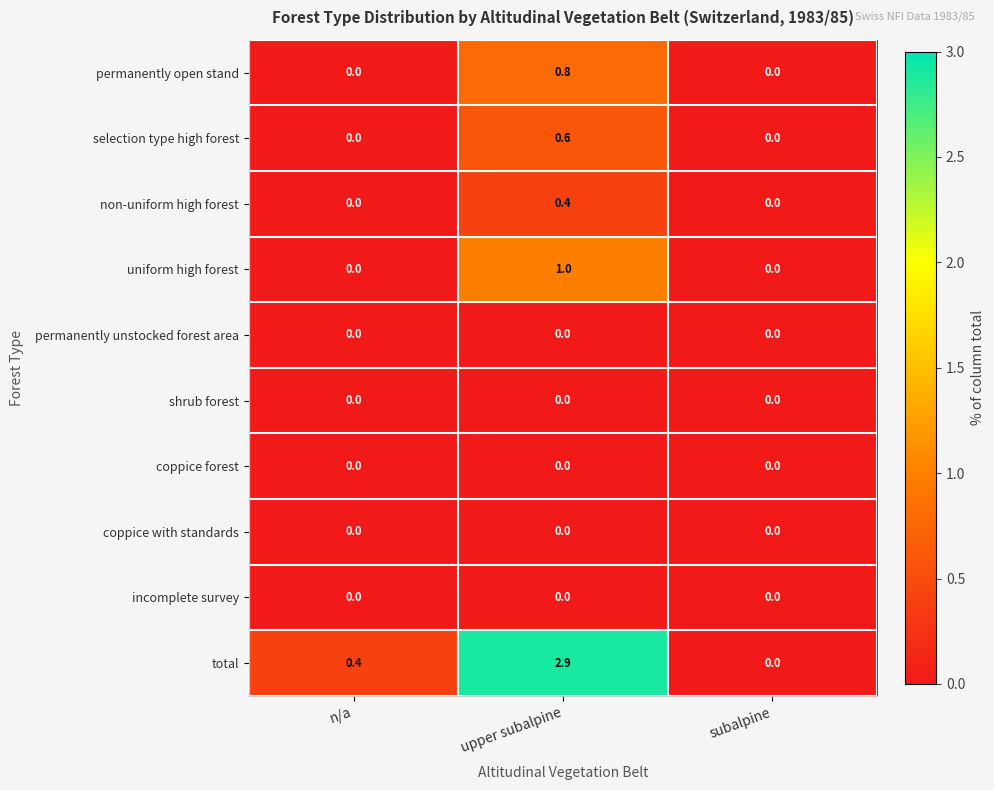

Which series has the largest range (max minus min)?

total